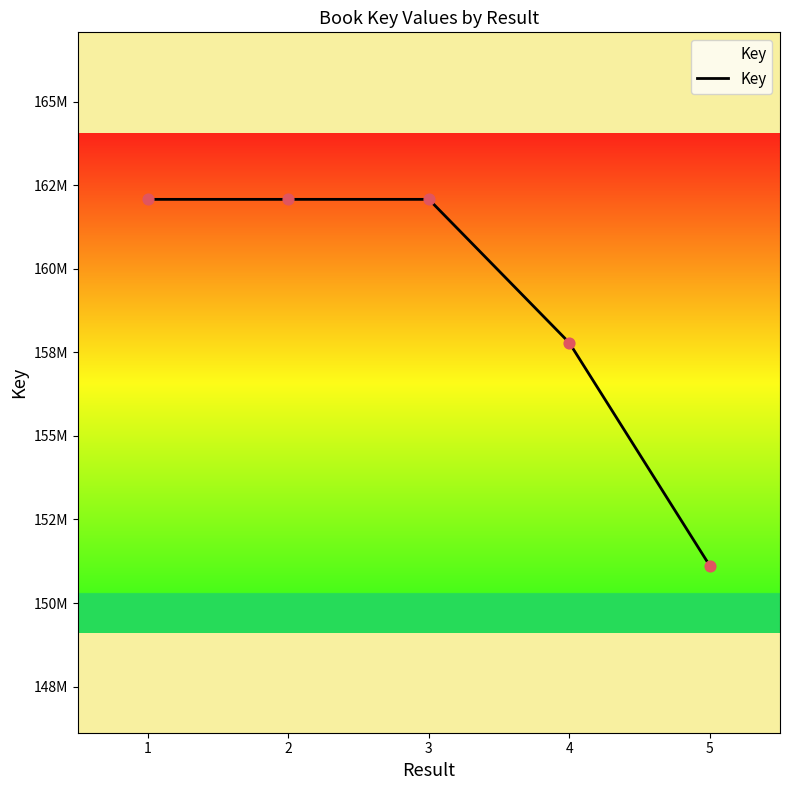

What is the change in value from 1 to 3?

+452